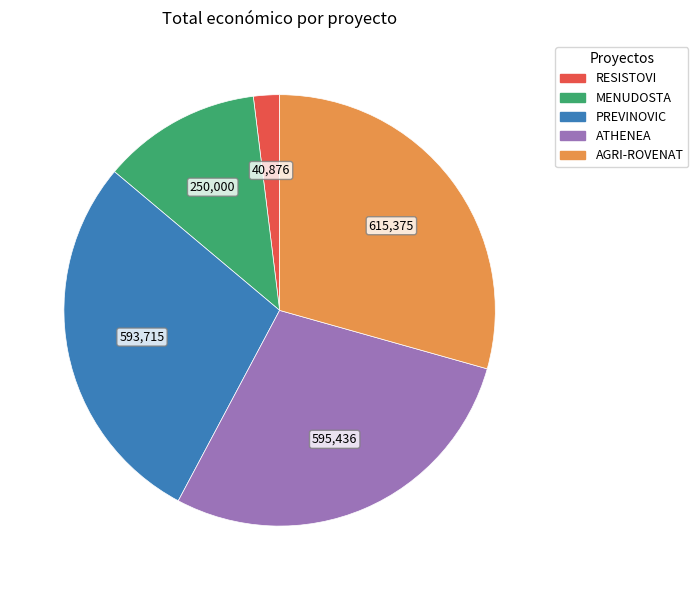

Do MENUDOSTA and RESISTOVI together represent more than half of the pie?

No